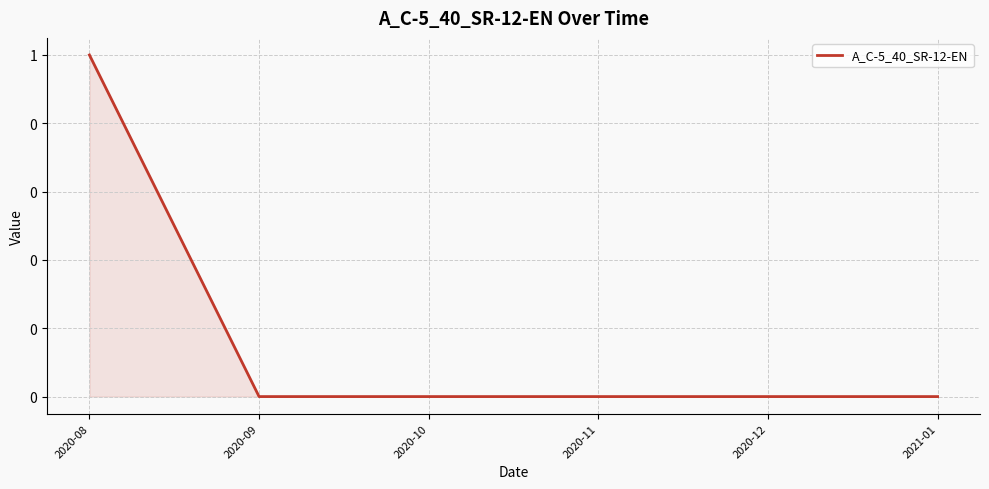

What is the label of the 4th point from the left?

2020-11